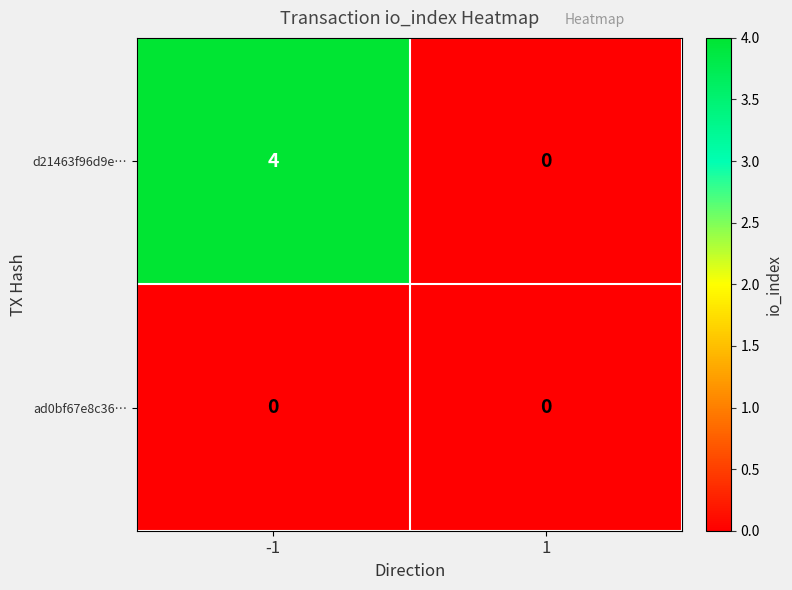

What is the total value across all series at -1?

4